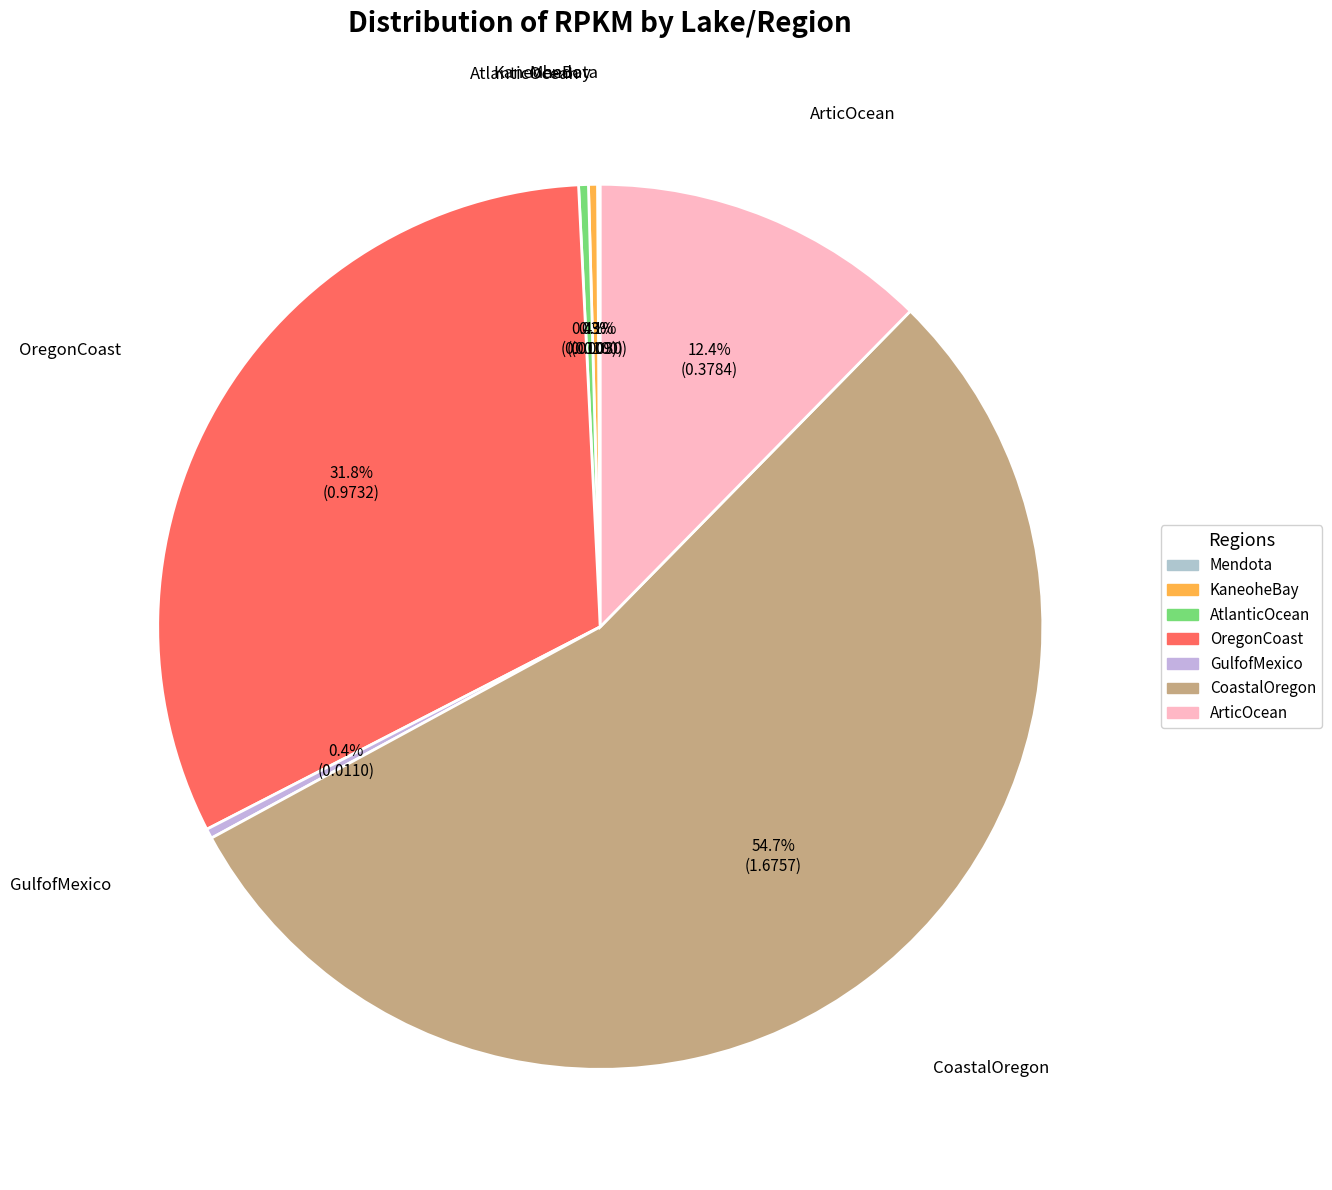

To the nearest percent, what percentage of the pie is CoastalOregon?

55%